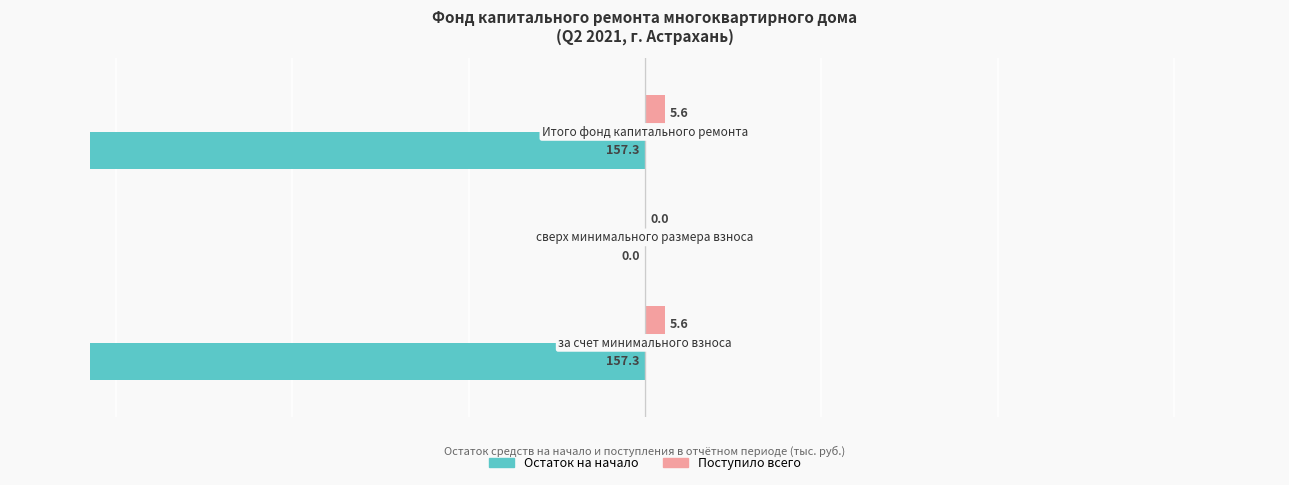

What is the maximum value shown in the chart?

5.6